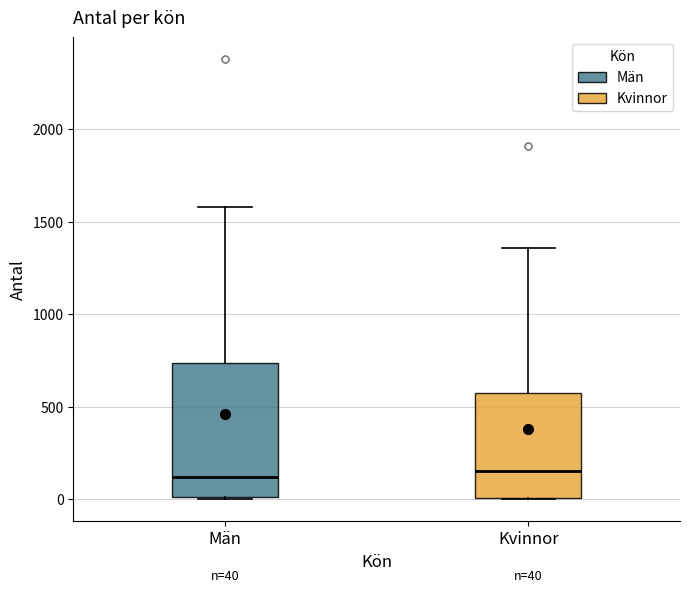

Which box is the tallest, from its lower edge to its upper edge?

Män